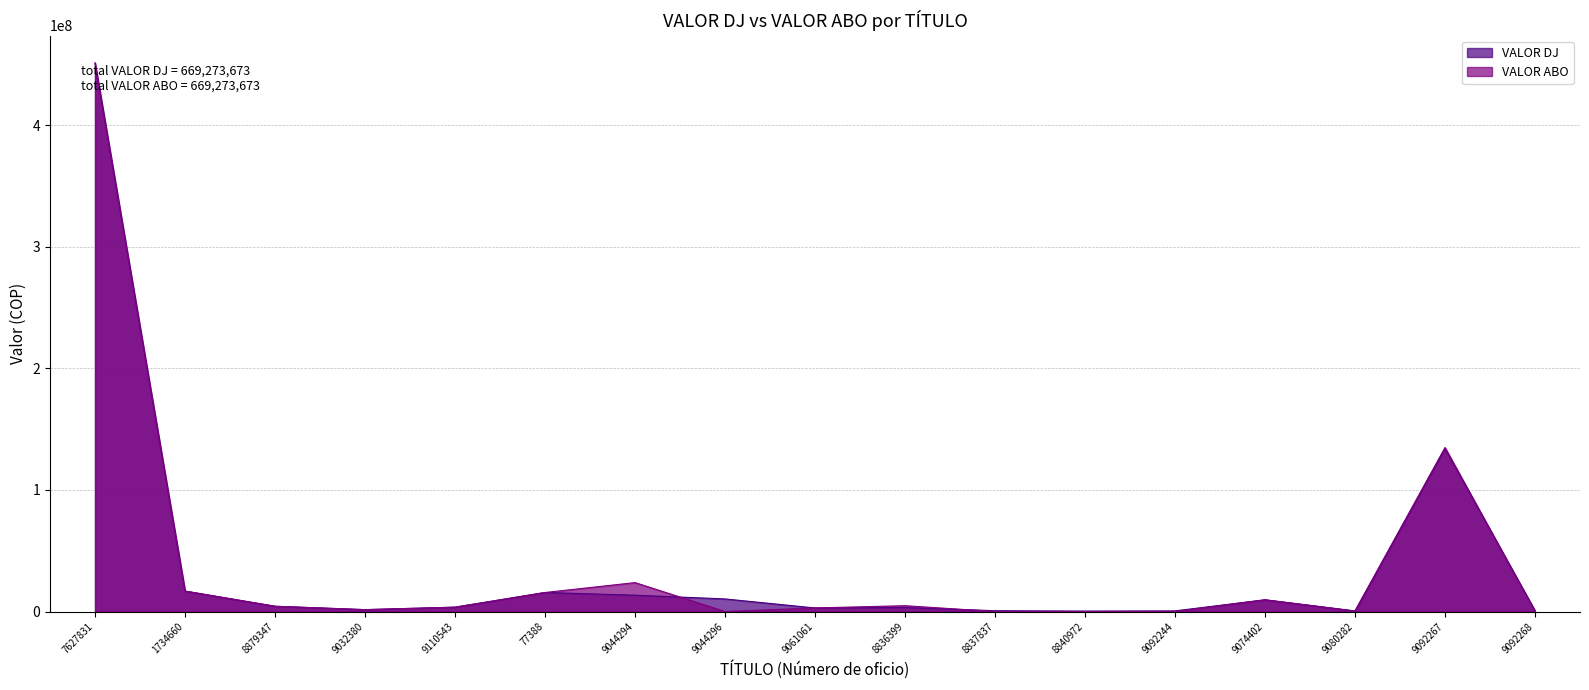

Is it true that VALOR ABO equals 15636915.0 at 77388?

True